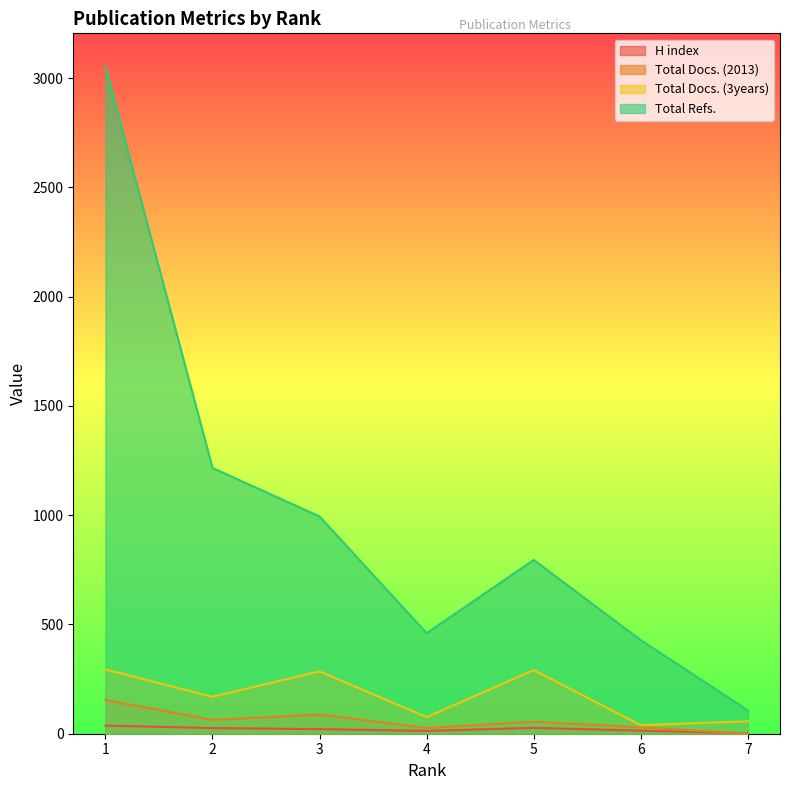

True or false: H index and Total Docs. (3years) cross at least once.

False